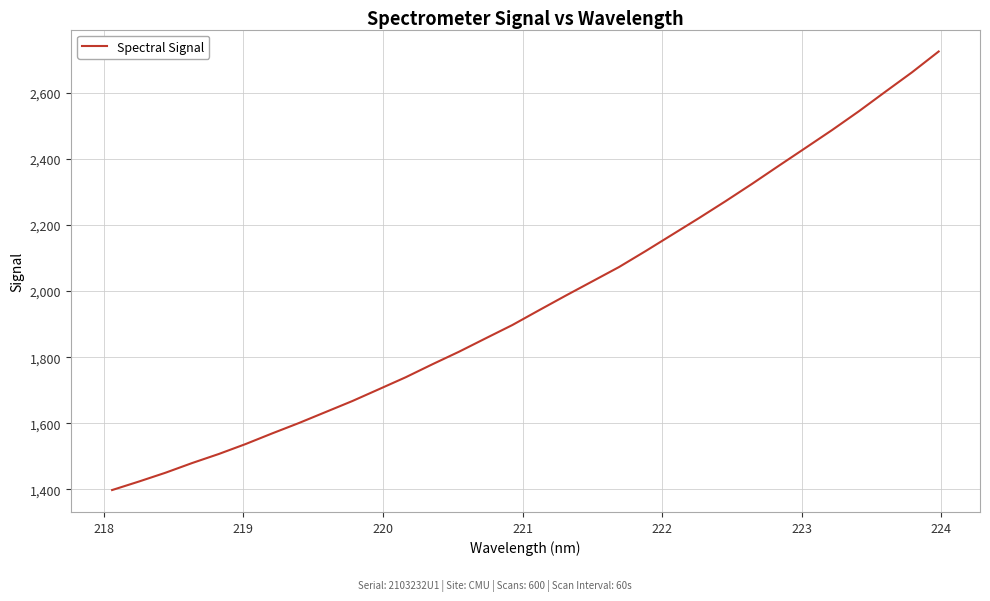

What is the difference between the maximum and minimum values?

1327.4